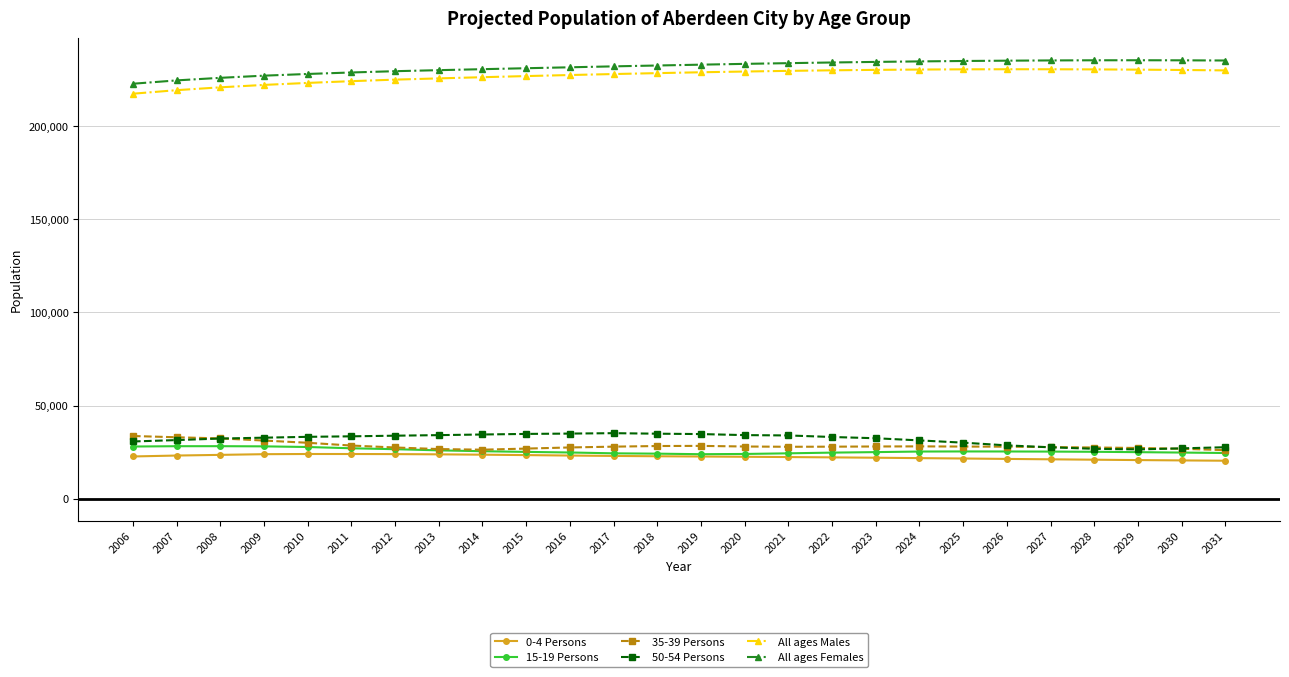

What is the difference between the highest and lowest values at 2015?

207510